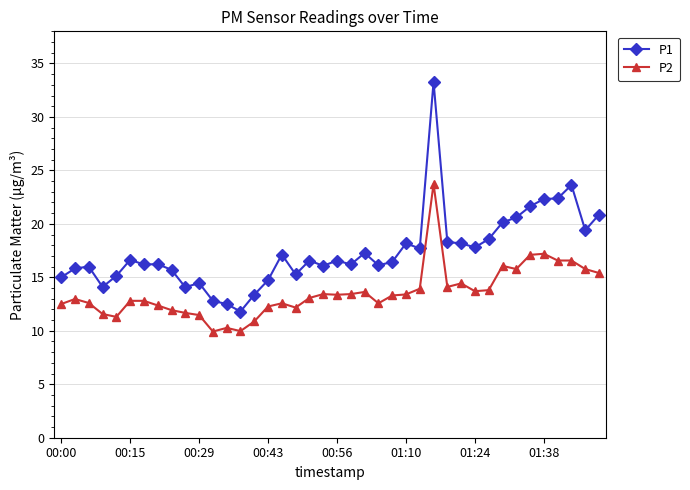

True or false: P2 and P1 intersect in this chart.

False